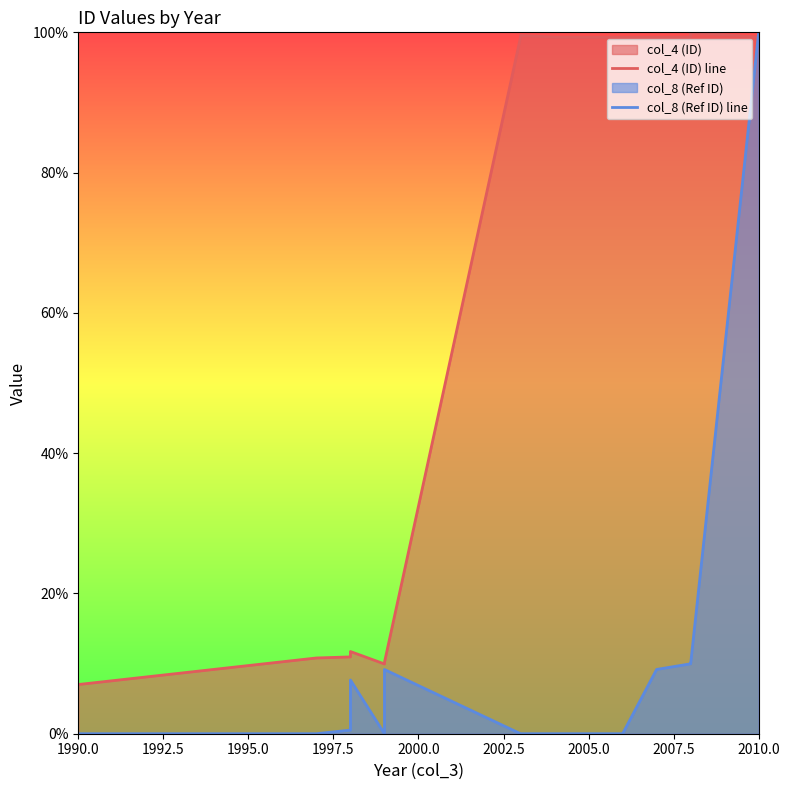

At how many categories does at least one series exceed 18?

10